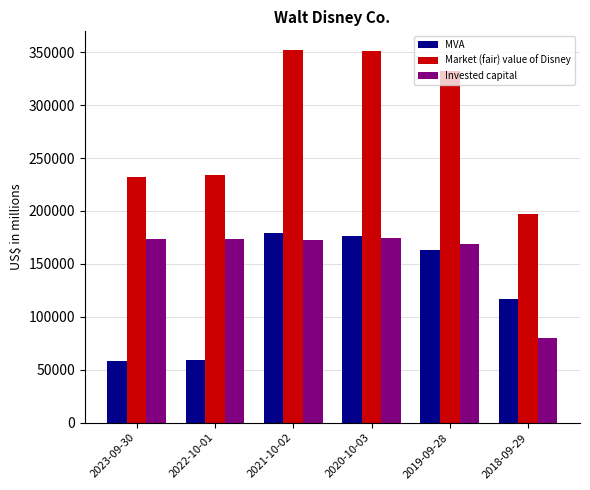

What is the total value across all series at 2020-10-03?

702620